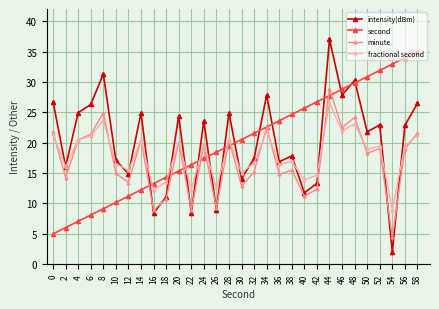

True or false: fractional second has more than 0 points higher than both neighbors.

True